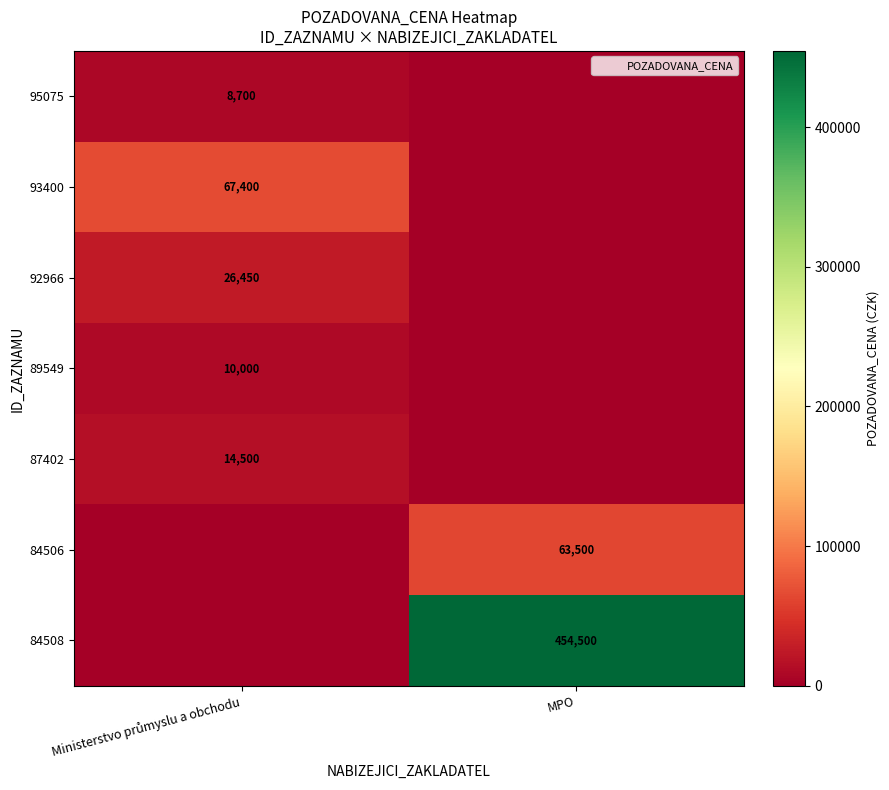

How many values in the 87402 series are below 14500?

1